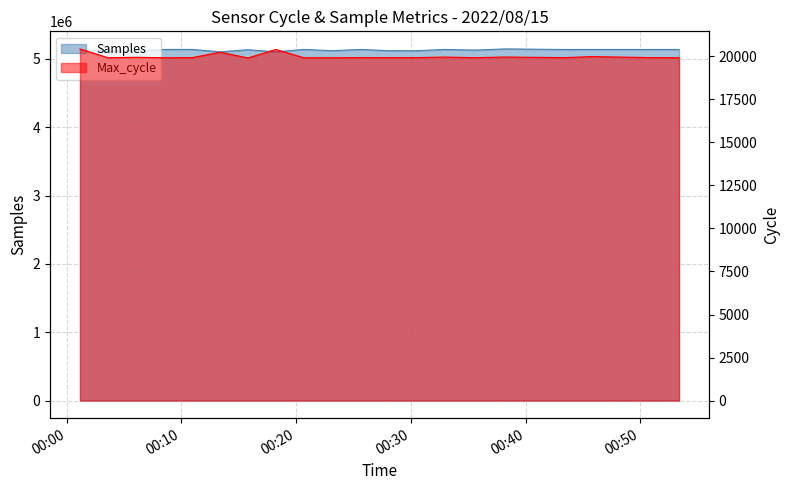

True or false: Samples and Max_cycle cross at least once.

False